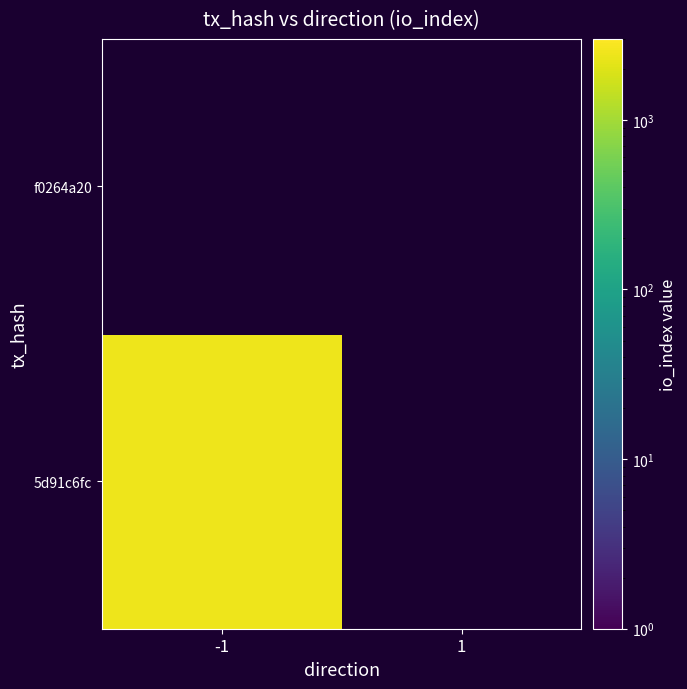

The f0264a2043129062a8ebbff9f96a0cc736eaa5b series shows 0 at -1. True or false?

True